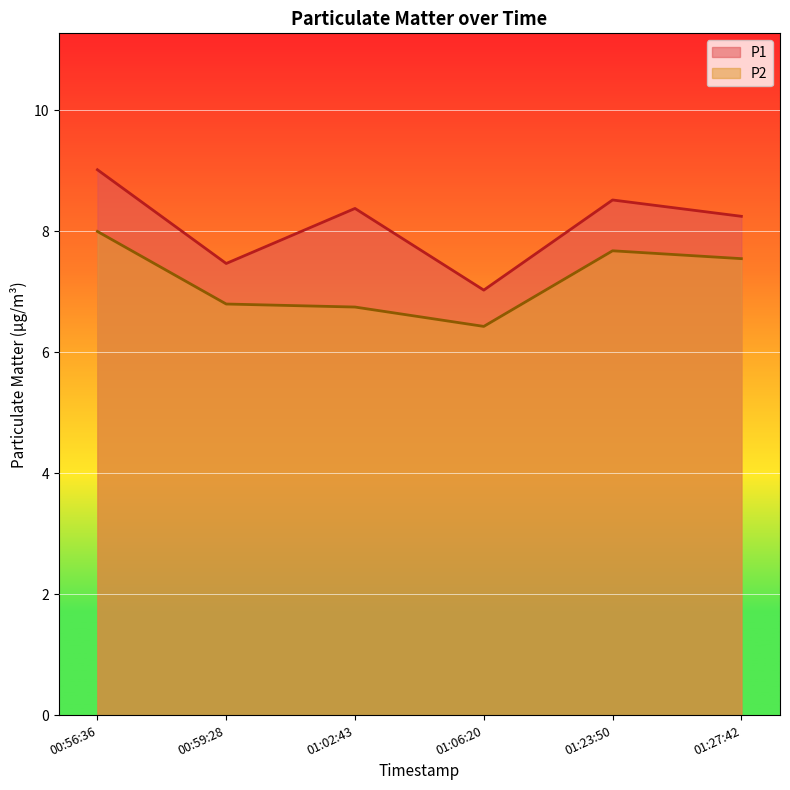

What is the maximum value for P2?

8.0